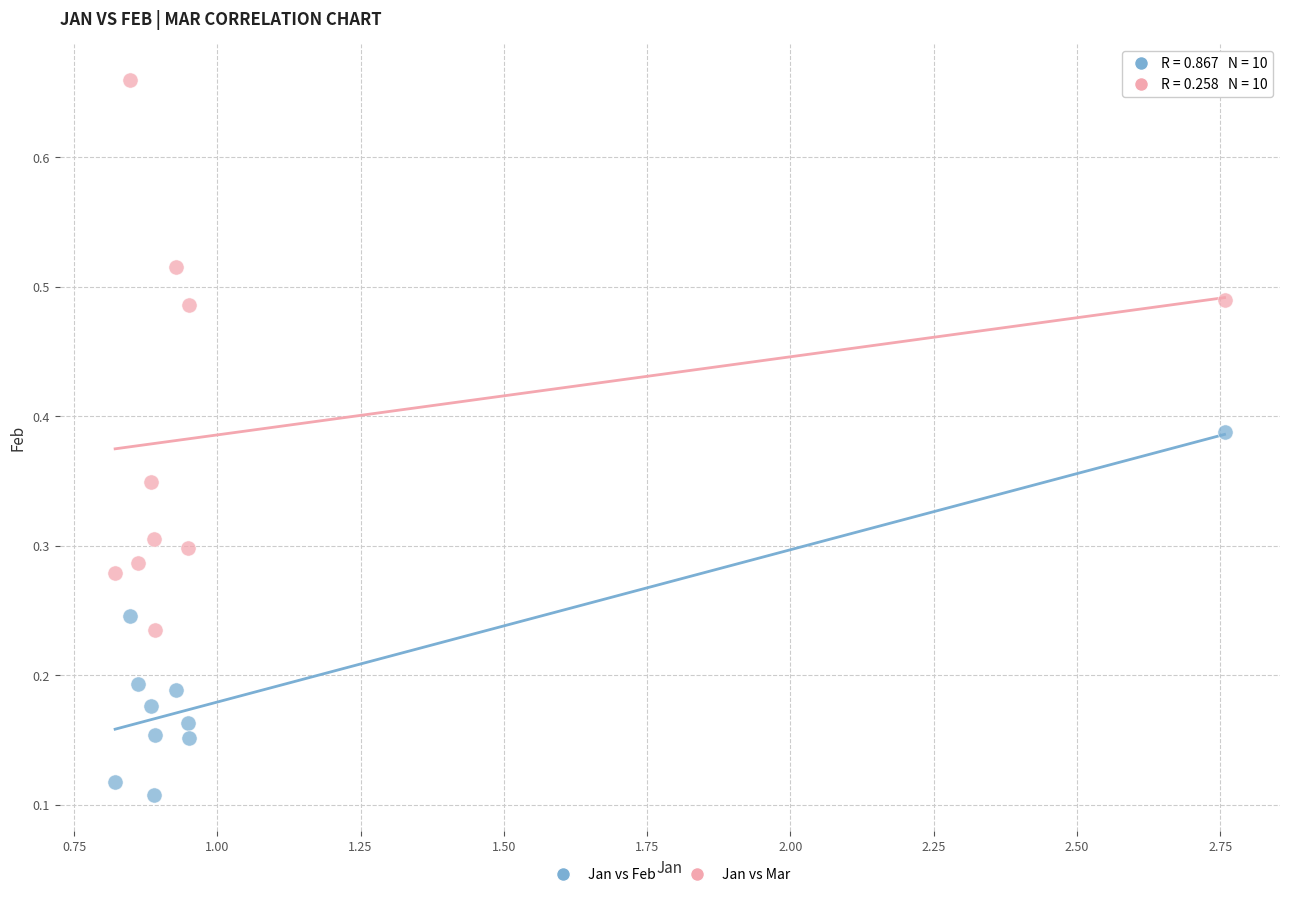

Which series has the widest spread of Y values?

Jan vs Mar